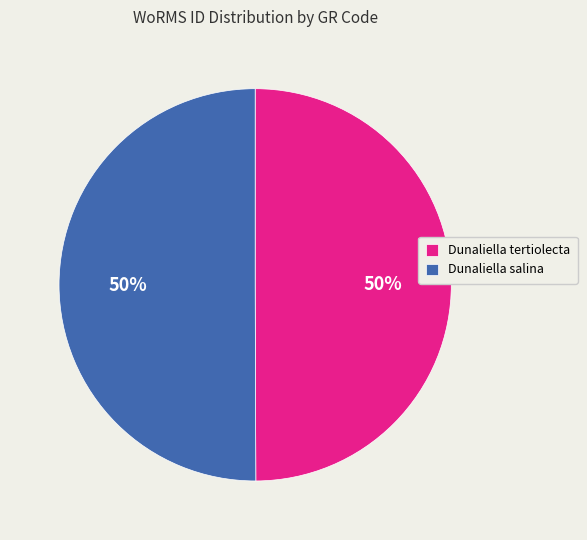

Count the number of slices in the pie.

2